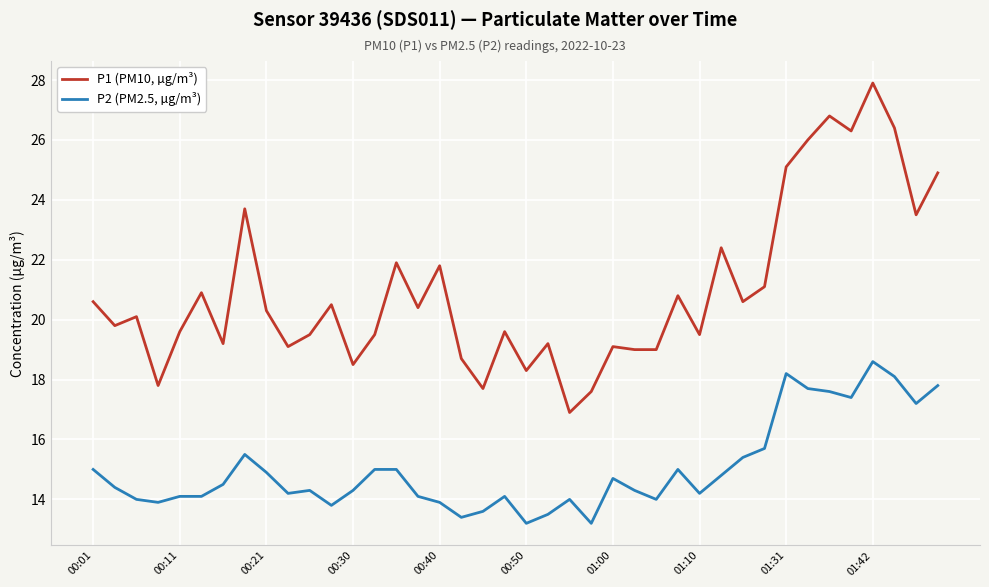

Rank the series by their average value, from lowest to highest.

P2 (PM2.5, µg/m³), P1 (PM10, µg/m³)